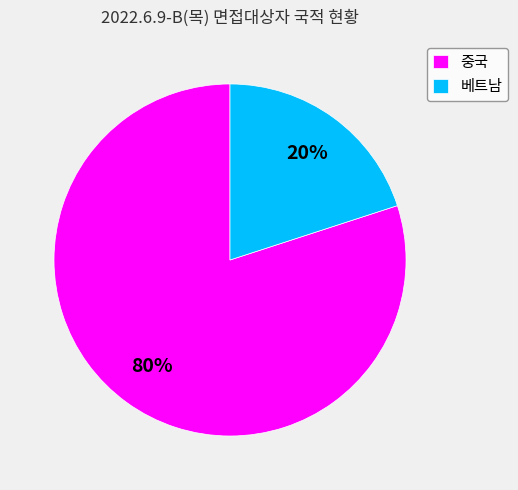

To the nearest percent, what is the combined percentage of 중국 and 베트남?

100%